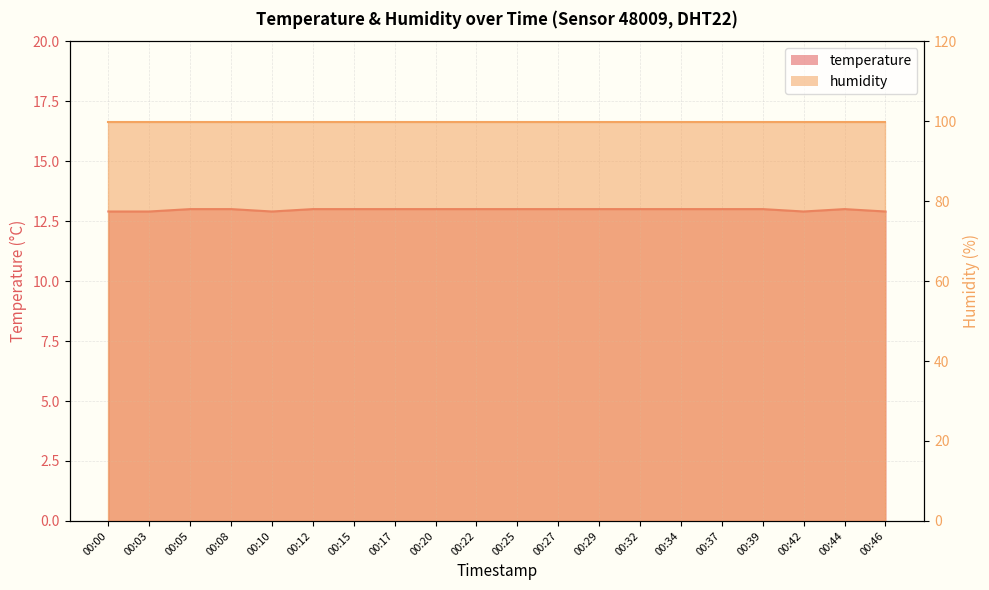

True or false: the data has more than 2 interior local peaks.

False